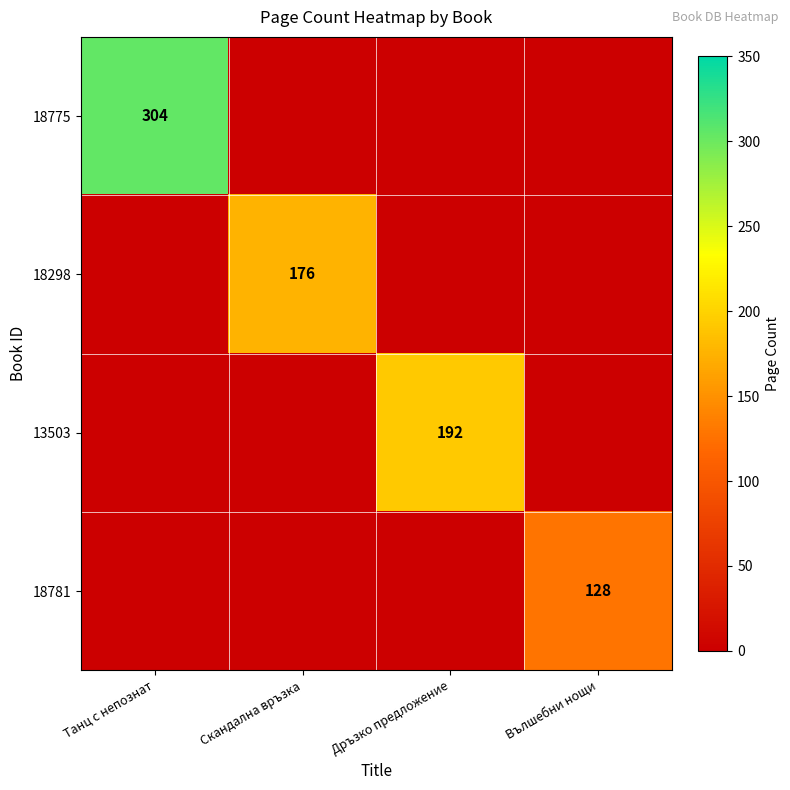

Count the number of data series in this chart.

4